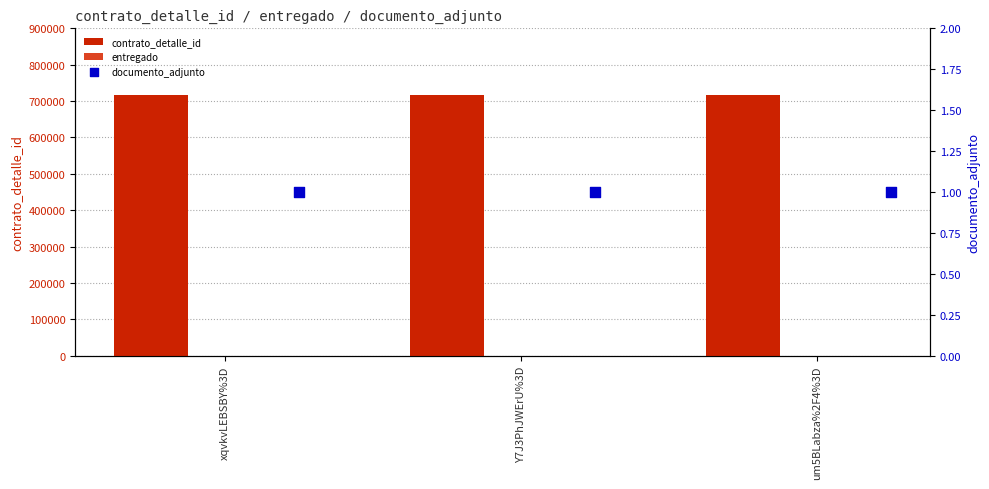

Which series contains the lowest Y value?

entregado